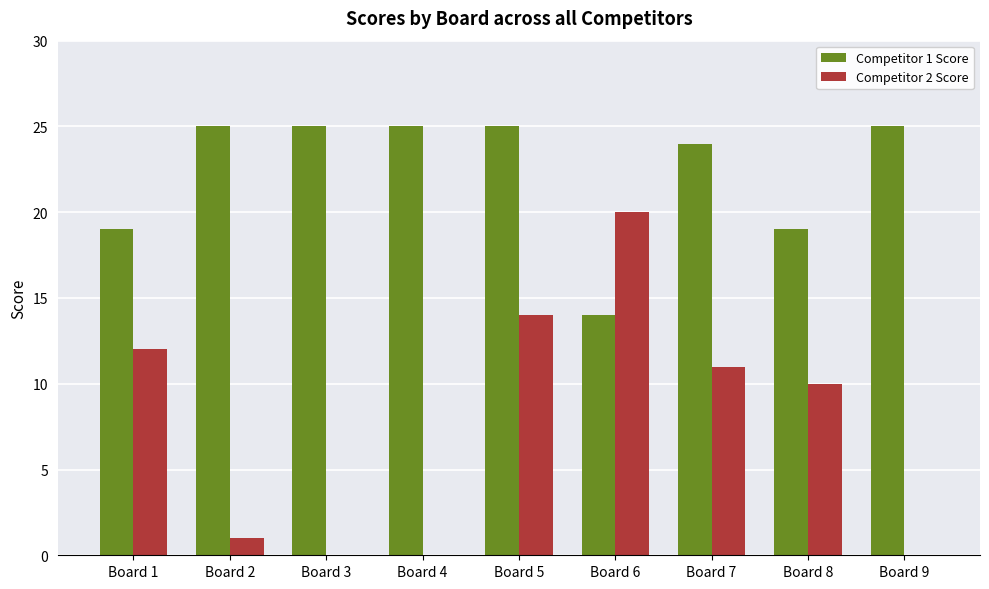

What is the sum of all Competitor 2 Score values?

68